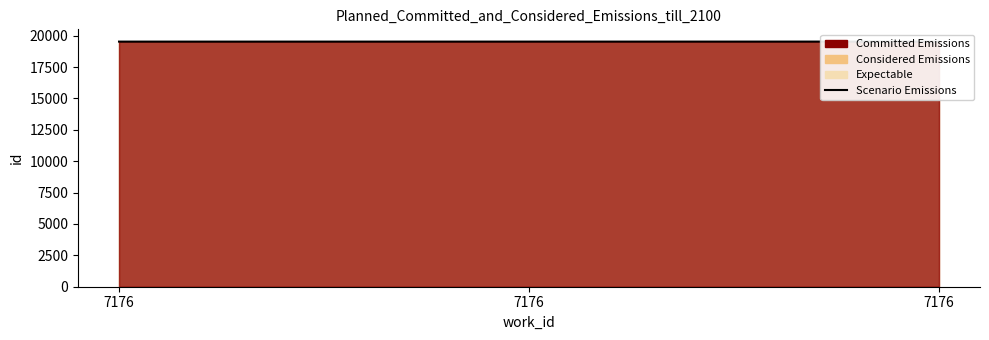

Where is the data nearest to the value 19528?

7176